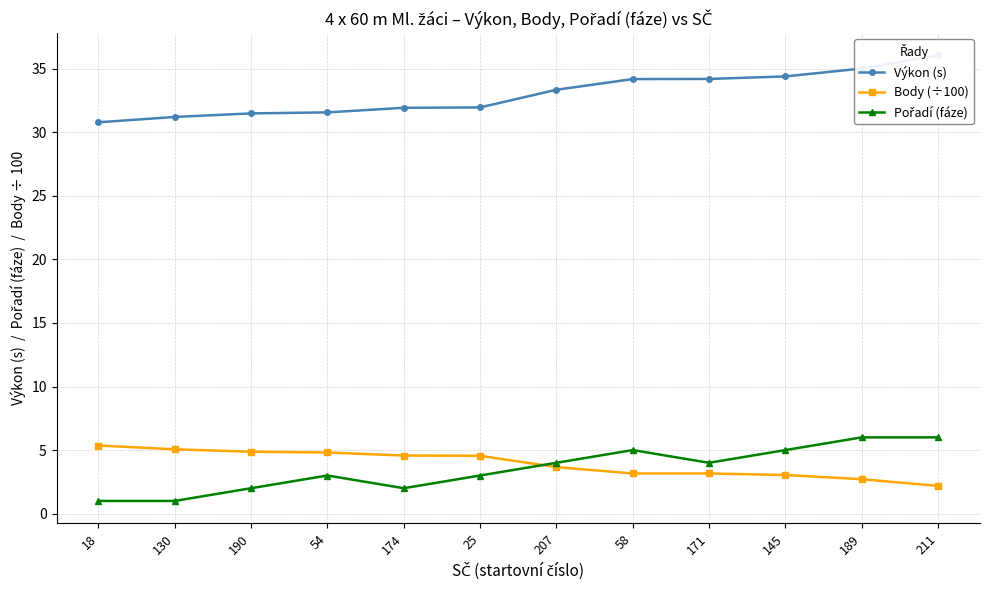

Is it true that Výkon (s) equals 8.4 at 211?

False